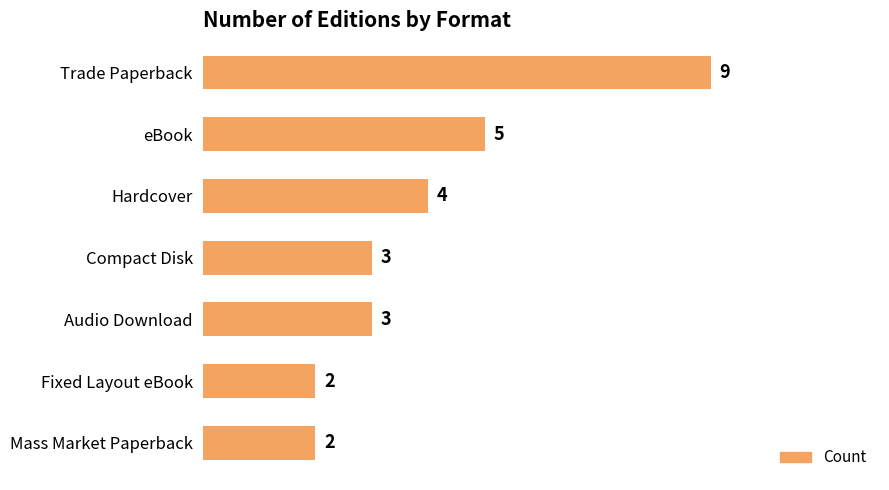

Count the values in the range 2 to 5.

6